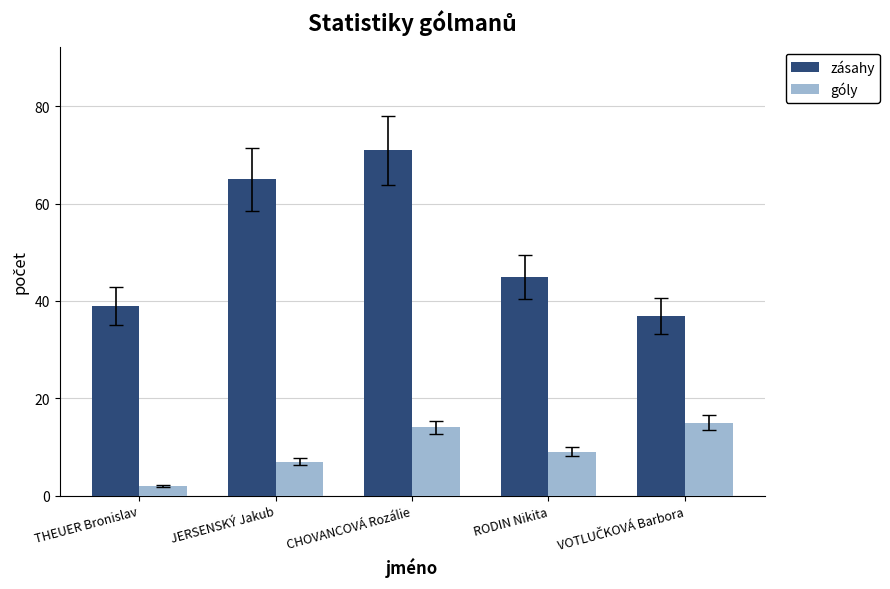

Rank the series by their maximum value, from lowest to highest.

góly, zásahy